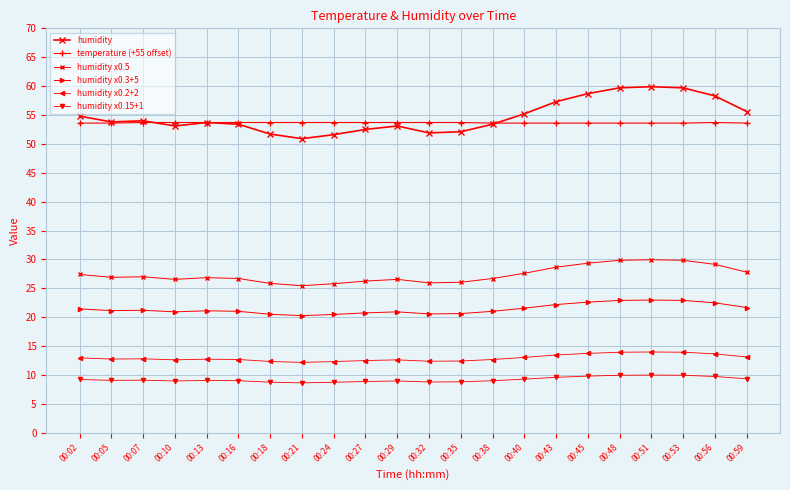

Which has a higher value, 00:29 or 00:10?

00:29